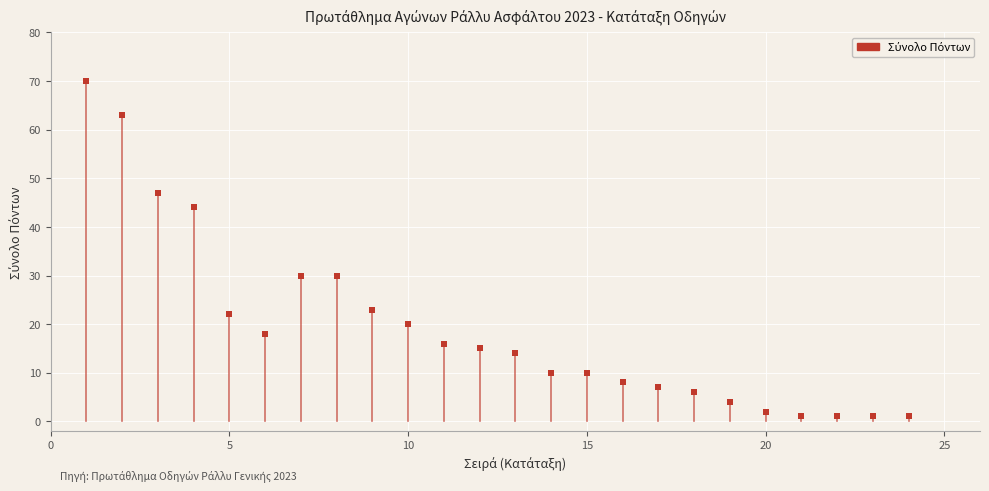

What is the range of Y values (max minus min)?

69